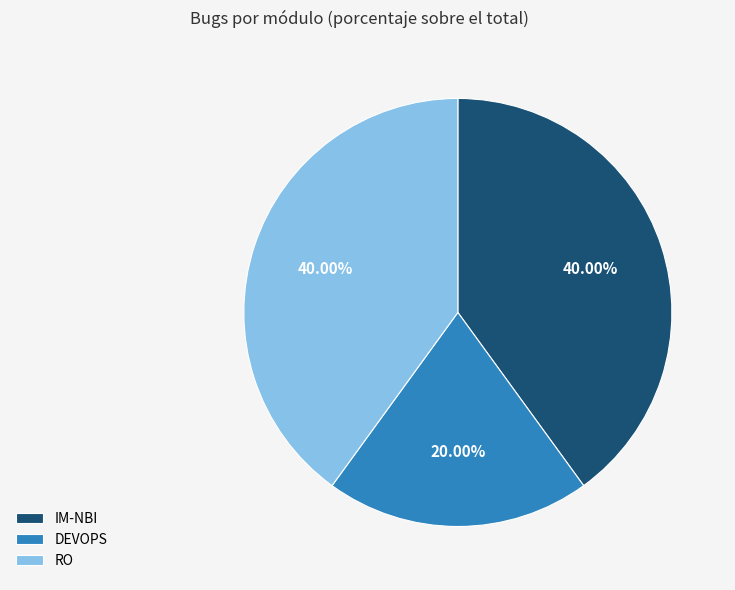

Combined, do RO and IM-NBI account for over 50%?

Yes